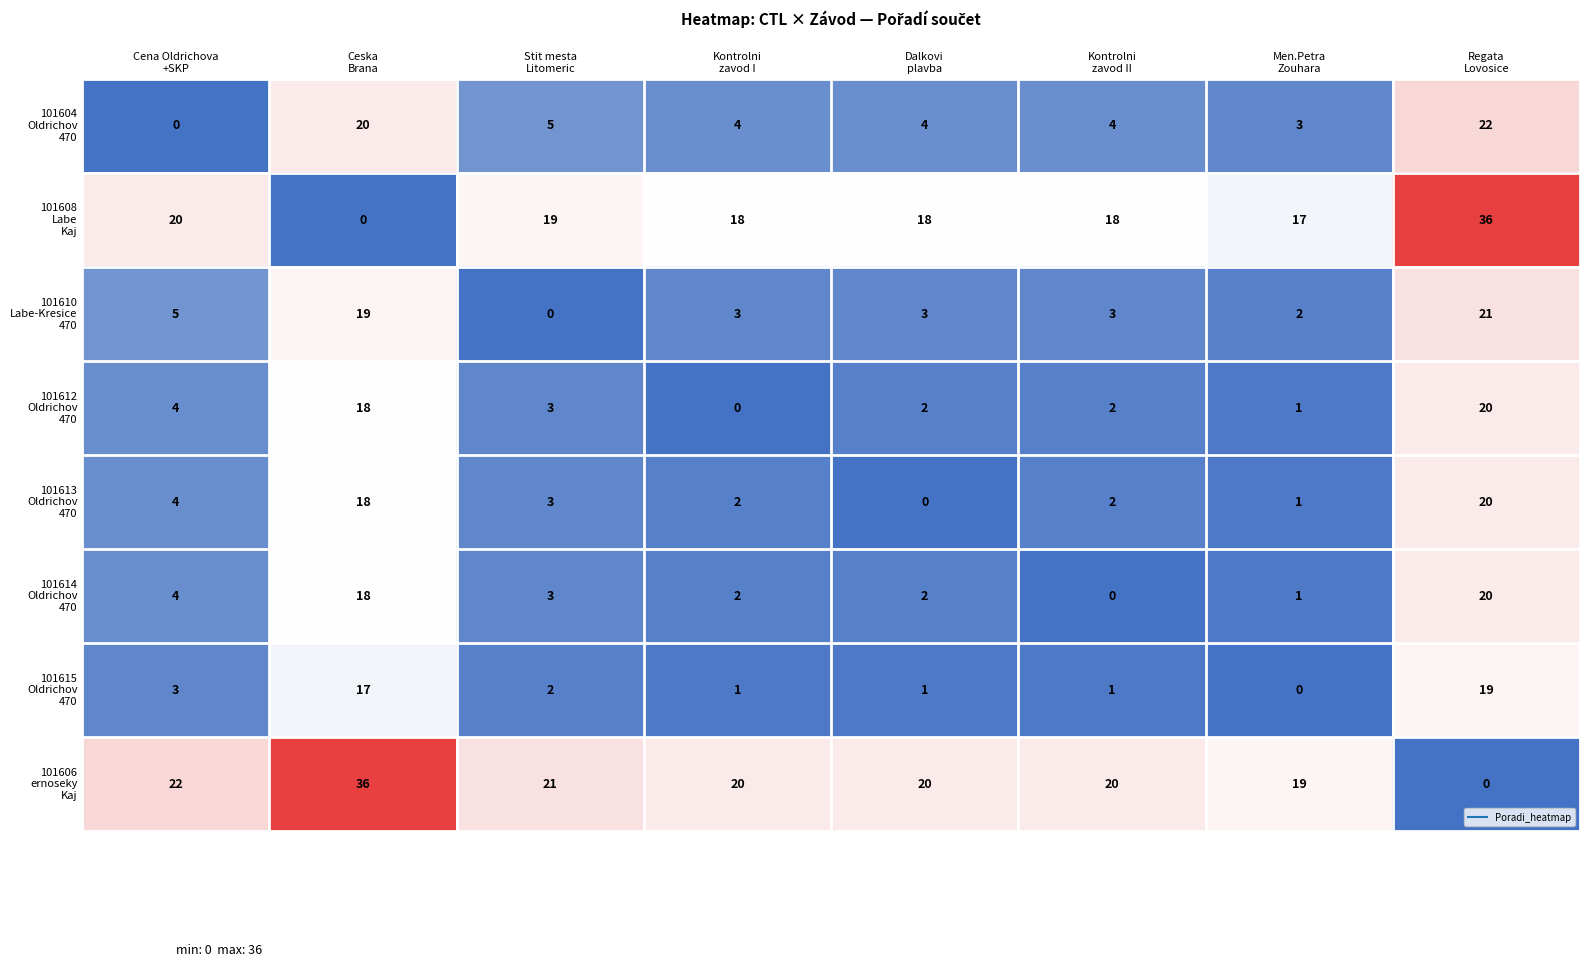

How many series are shown in this chart?

8